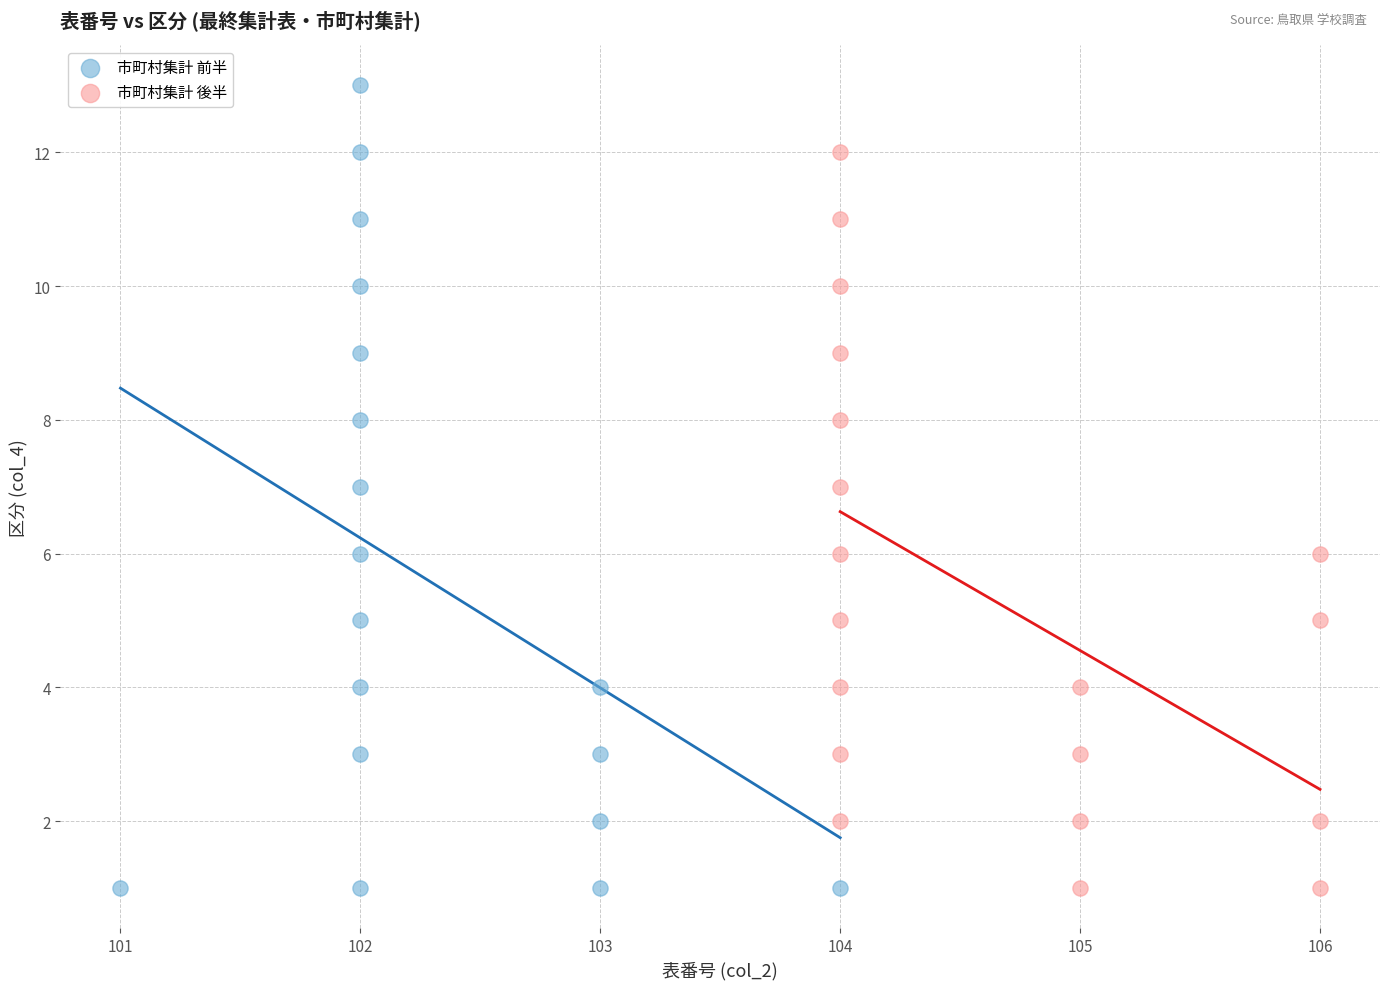

Which series has the widest spread of Y values?

市町村集計 前半